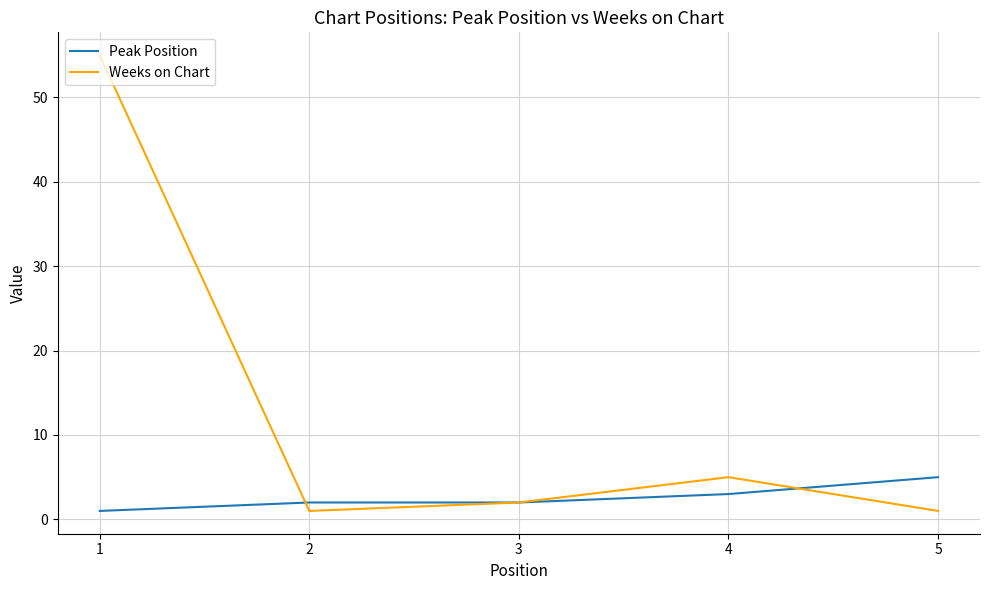

What is the sum of all Weeks on Chart values?

64